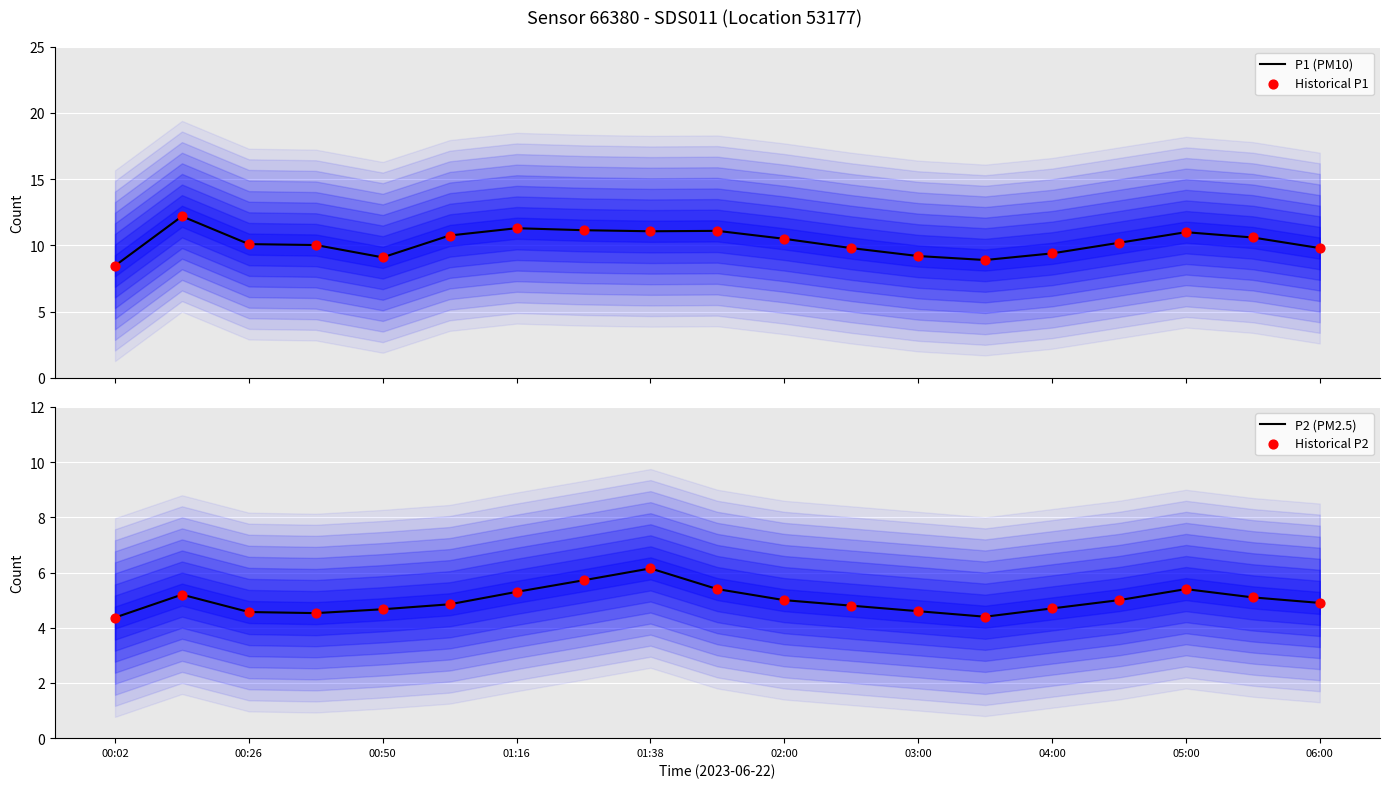

What is the minimum value for P1 (PM10)?

8.5